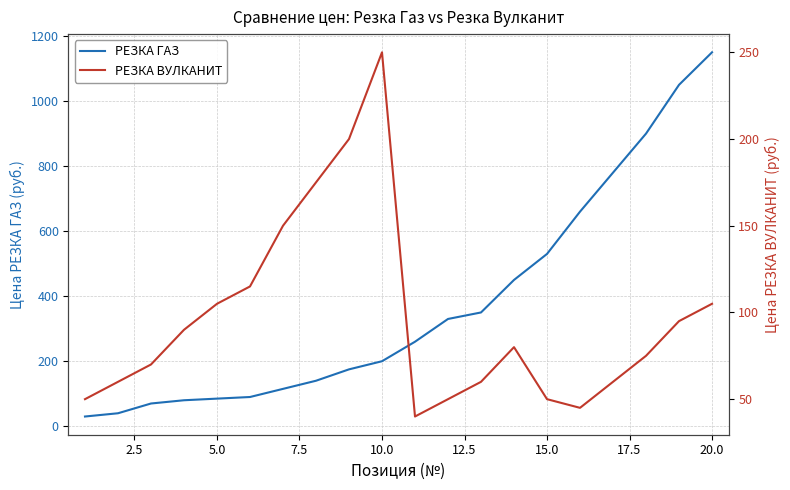

The value of РЕЗКА ГАЗ at 10.0 is 200. True or false?

True